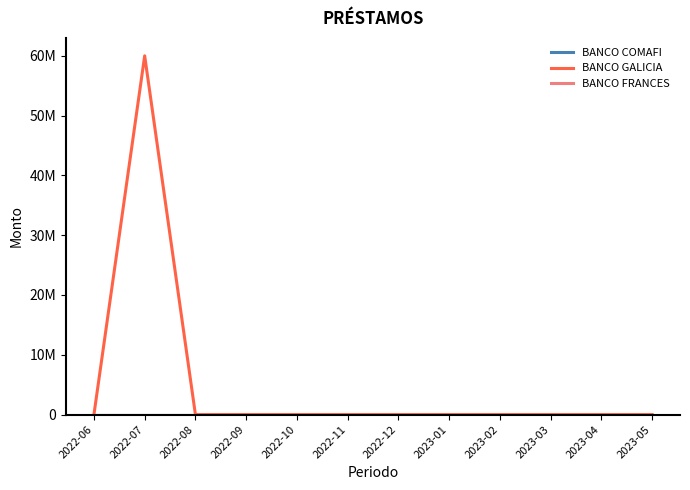

Which series has the largest total across all categories?

BANCO GALICIA